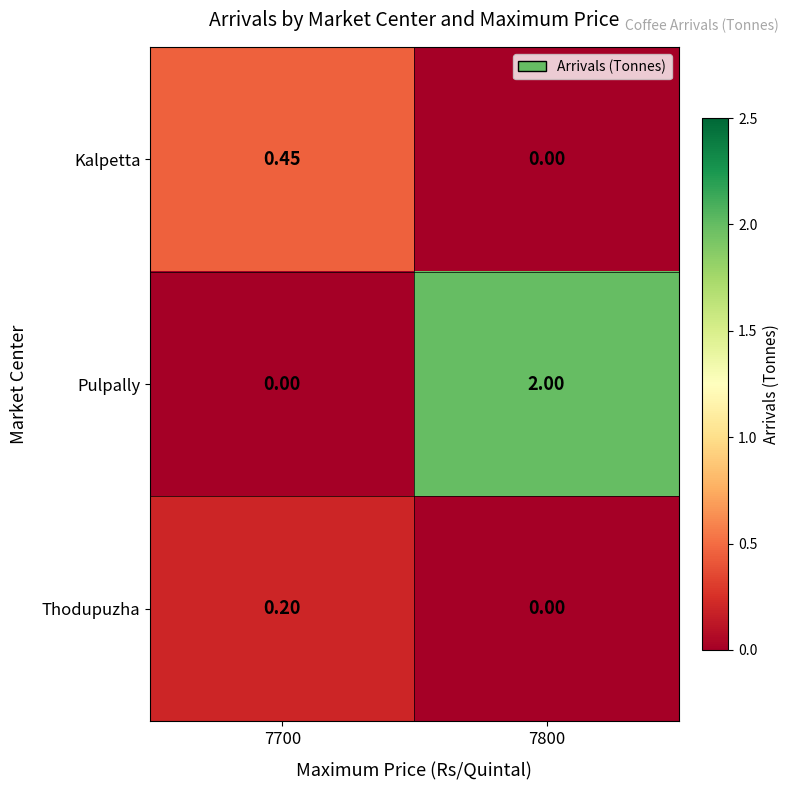

Which series has the largest total across all categories?

Pulpally